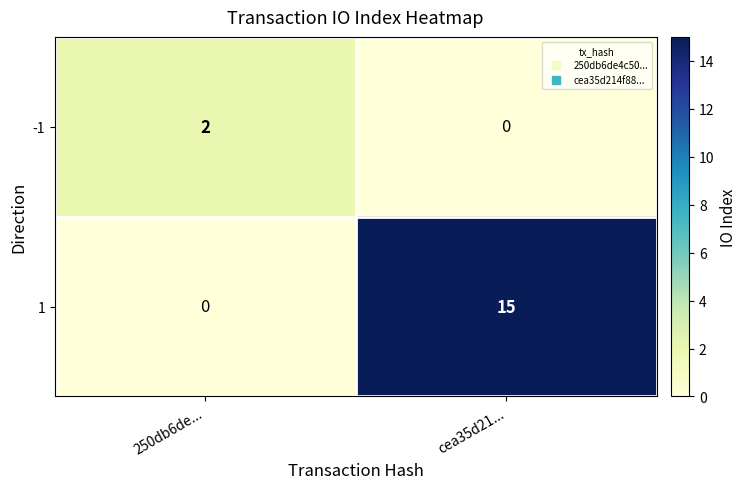

Reading left to right, what are all the values shown in this chart?

-1: 250db6de...=2	cea35d21...=0
1: 250db6de...=0	cea35d21...=15